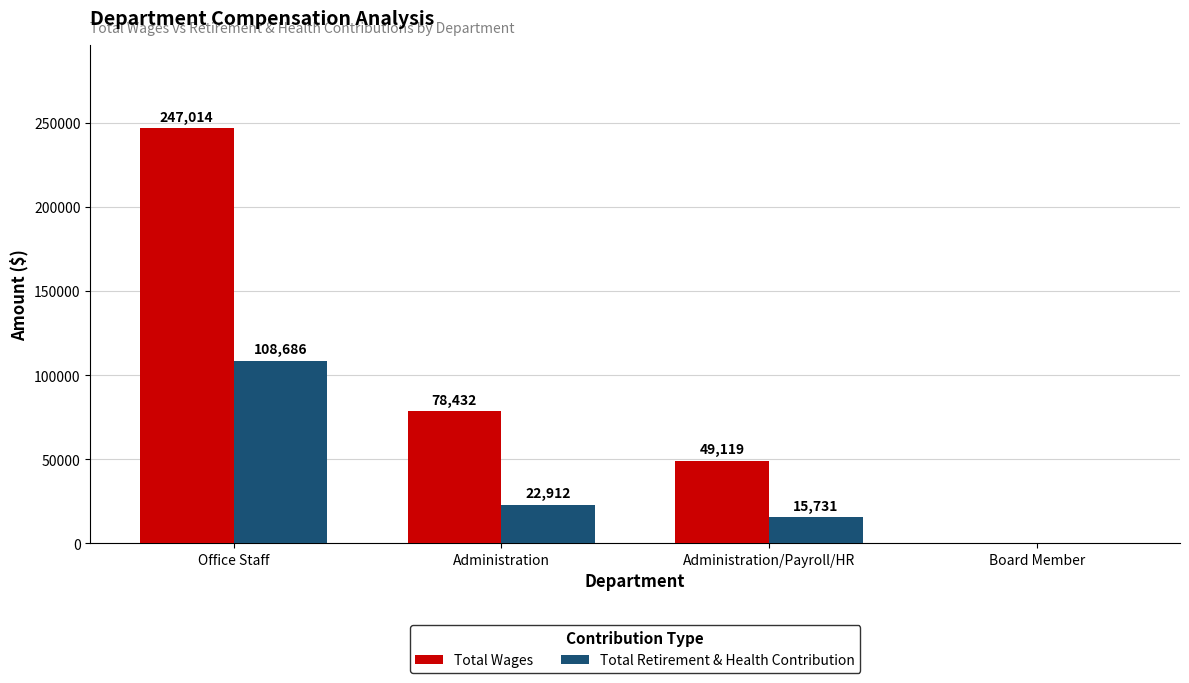

What is the approximate value of Total Retirement & Health Contribution at Administration, to the nearest 10?

22910